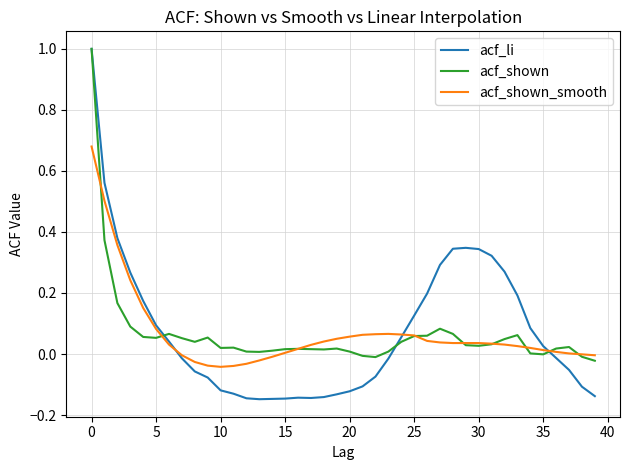

What is the greatest value displayed?

1.0